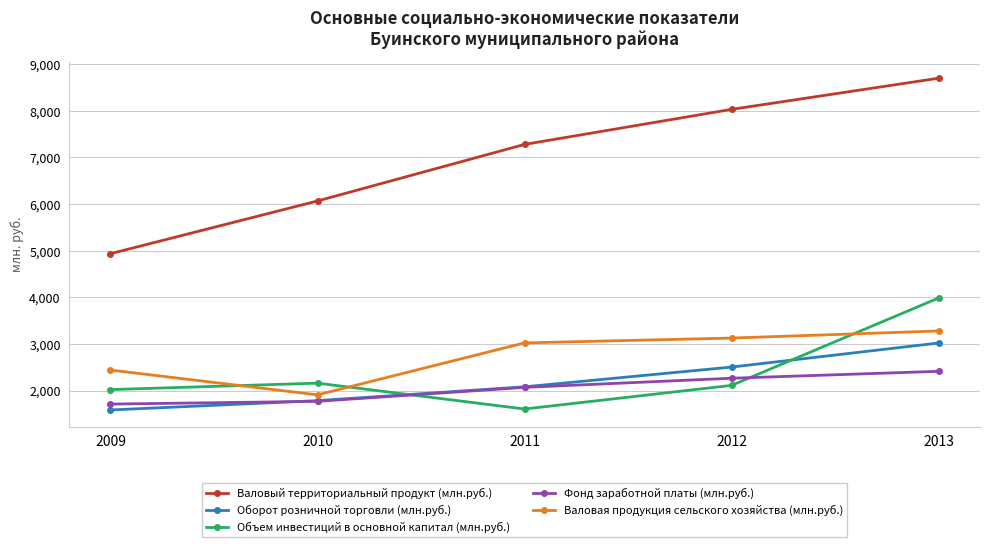

Between 2009 and 2011, which series saw the biggest shift?

Валовый территориальный продукт (млн.руб.)